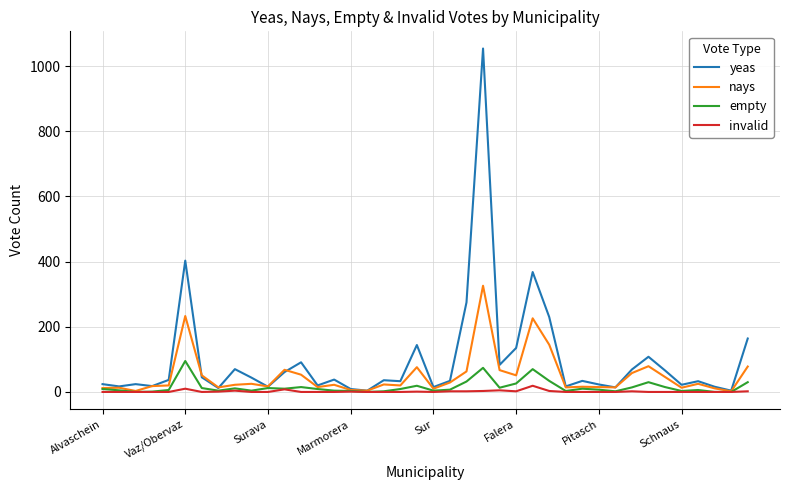

Which series has the largest range (max minus min)?

yeas